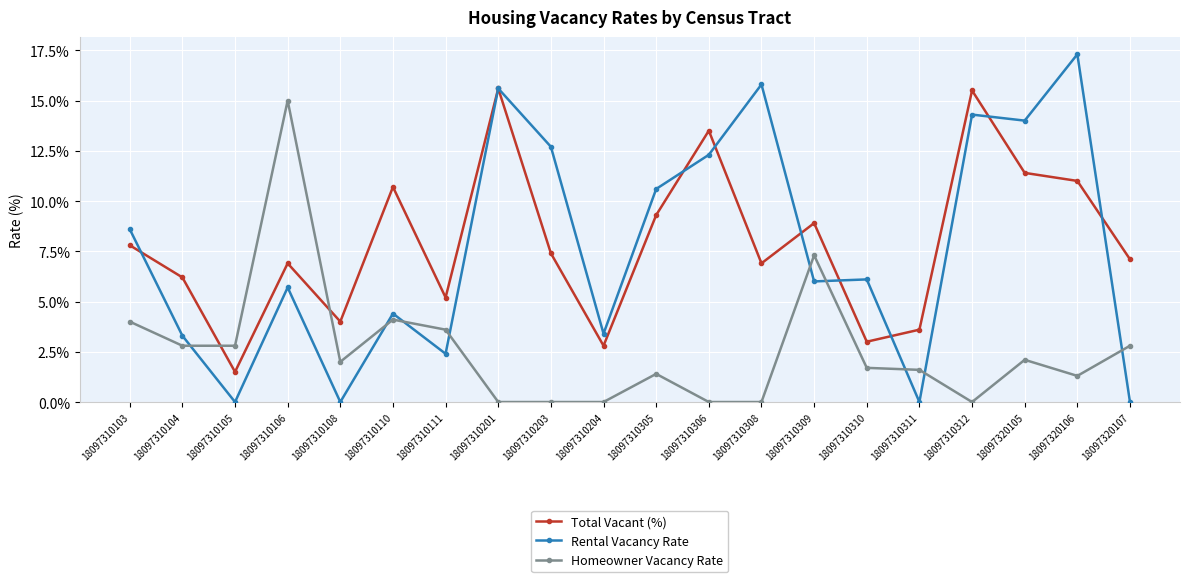

Between 18097310204 and 18097310310, which series saw the biggest shift?

Rental Vacancy Rate